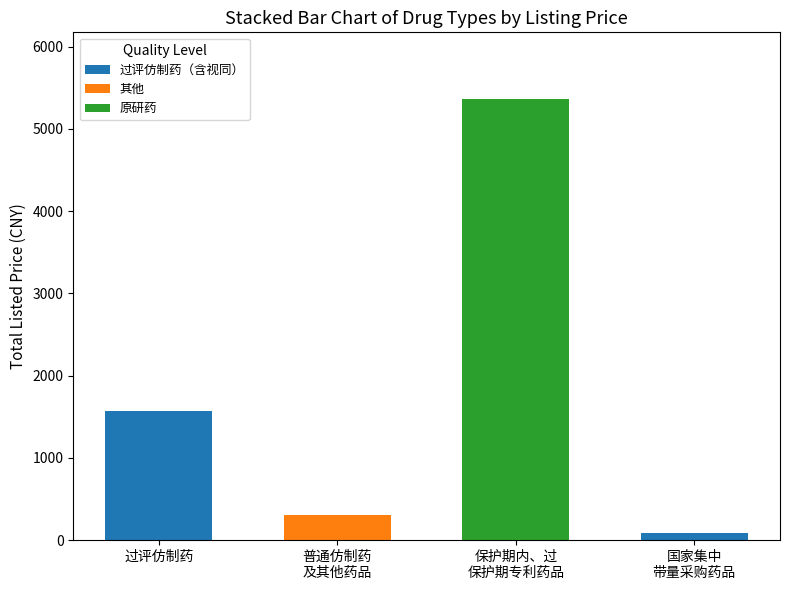

Are the bars grouped side by side (vs. stacked)?

No